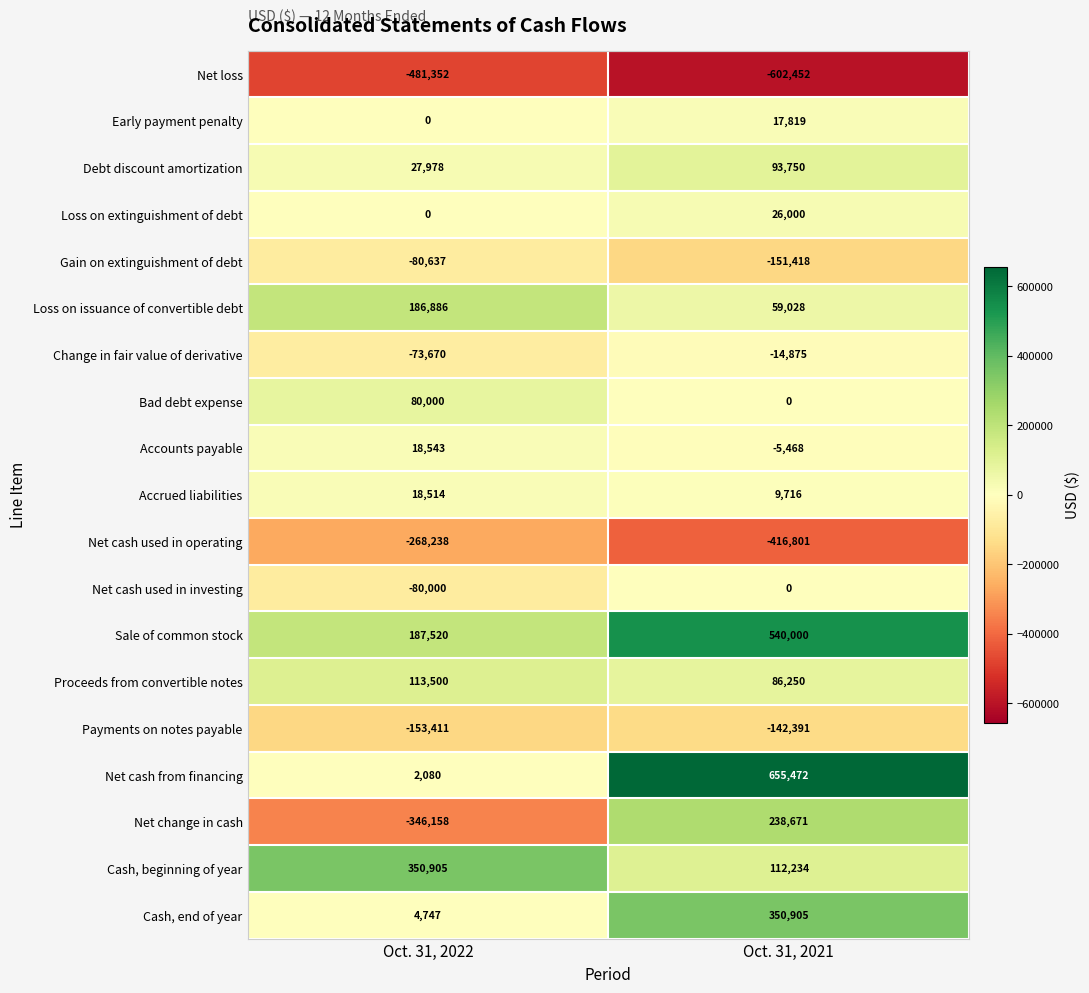

Count the number of categories in the chart.

2